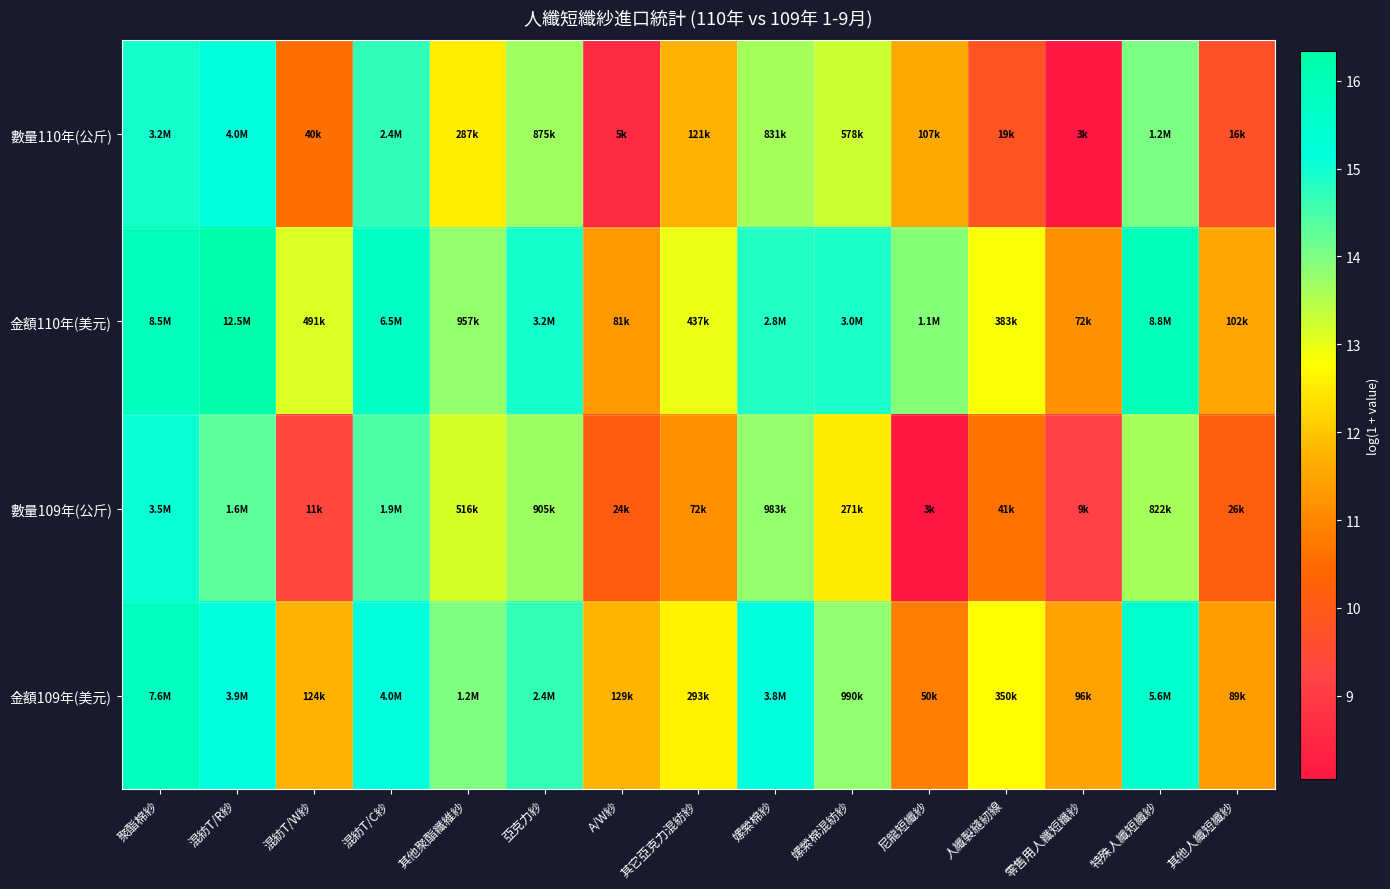

Reading right to left, list all the values displayed in this chart.

數量110年(公斤): 其他人纖短纖紗=9.7	特殊人纖短纖紗=14.0	零售用人纖短纖紗=8.0	人纖製縫紉線=9.8	尼龍短纖紗=11.6	嫘縈棉混紡紗=13.3	嫘縈棉紗=13.6	其它亞克力混紡紗=11.7	A/W紗=8.6	亞克力紗=13.7	其他聚酯纖維紗=12.6	混紡T/C紗=14.7	混紡T/W紗=10.6	混紡T/R紗=15.2	聚酯棉紗=15.0
金額110年(美元): 其他人纖短纖紗=11.5	特殊人纖短纖紗=16.0	零售用人纖短纖紗=11.2	人纖製縫紉線=12.9	尼龍短纖紗=13.9	嫘縈棉混紡紗=14.9	嫘縈棉紗=14.8	其它亞克力混紡紗=13.0	A/W紗=11.3	亞克力紗=15.0	其他聚酯纖維紗=13.8	混紡T/C紗=15.7	混紡T/W紗=13.1	混紡T/R紗=16.3	聚酯棉紗=16.0
數量109年(公斤): 其他人纖短纖紗=10.2	特殊人纖短纖紗=13.6	零售用人纖短纖紗=9.1	人纖製縫紉線=10.6	尼龍短纖紗=8.1	嫘縈棉混紡紗=12.5	嫘縈棉紗=13.8	其它亞克力混紡紗=11.2	A/W紗=10.1	亞克力紗=13.7	其他聚酯纖維紗=13.2	混紡T/C紗=14.4	混紡T/W紗=9.3	混紡T/R紗=14.3	聚酯棉紗=15.1
金額109年(美元): 其他人纖短纖紗=11.4	特殊人纖短纖紗=15.5	零售用人纖短纖紗=11.5	人纖製縫紉線=12.8	尼龍短纖紗=10.8	嫘縈棉混紡紗=13.8	嫘縈棉紗=15.1	其它亞克力混紡紗=12.6	A/W紗=11.8	亞克力紗=14.7	其他聚酯纖維紗=14.0	混紡T/C紗=15.2	混紡T/W紗=11.7	混紡T/R紗=15.2	聚酯棉紗=15.8